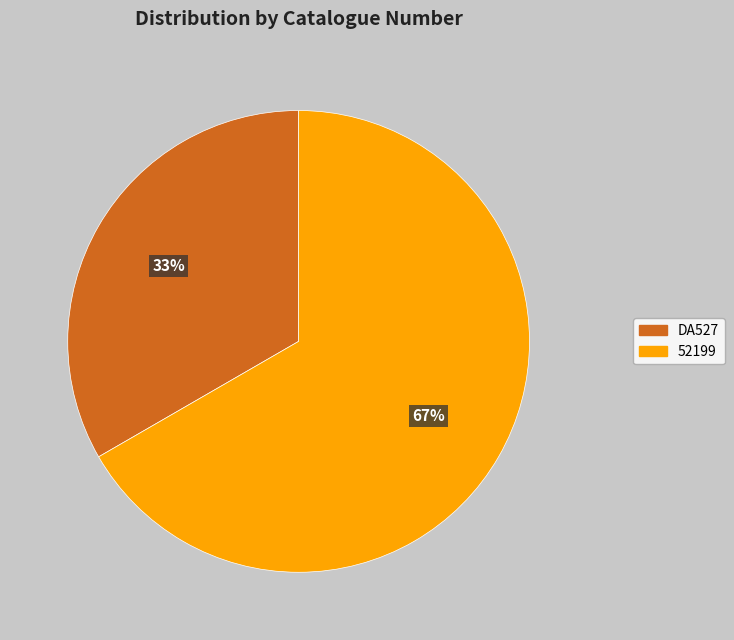

Is 52199 the majority of the pie?

Yes